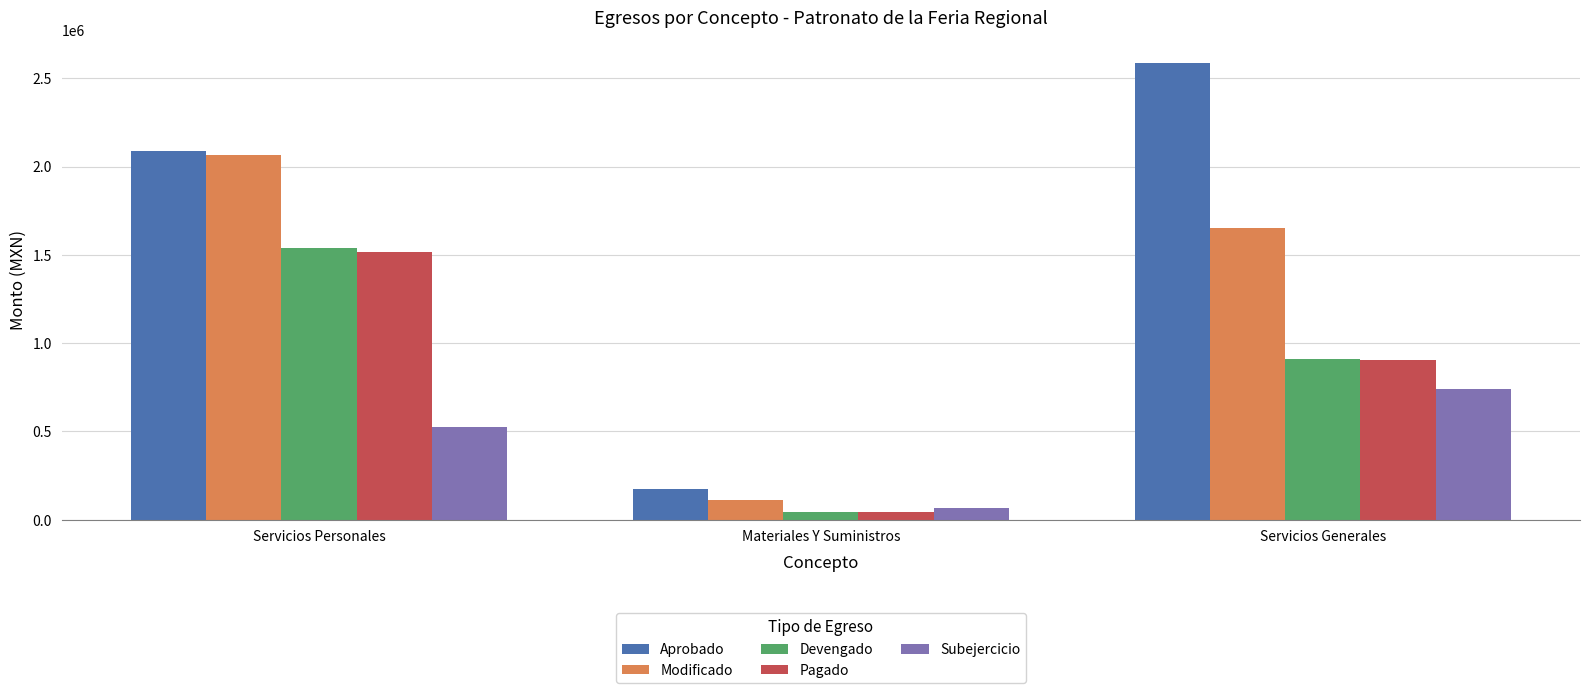

At which category is the sum across all series the highest?

Servicios Personales